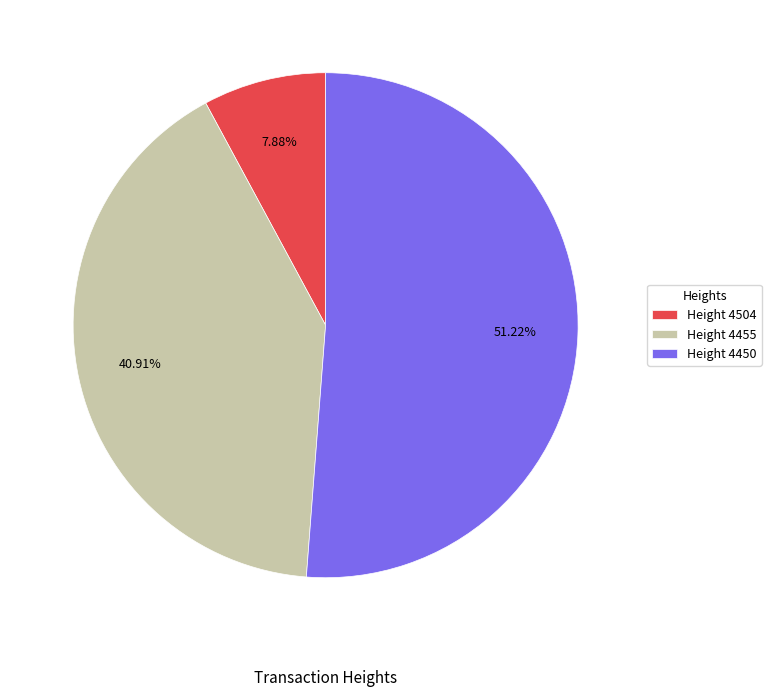

Rank the categories by value from lowest to highest.

Height 4504, Height 4455, Height 4450